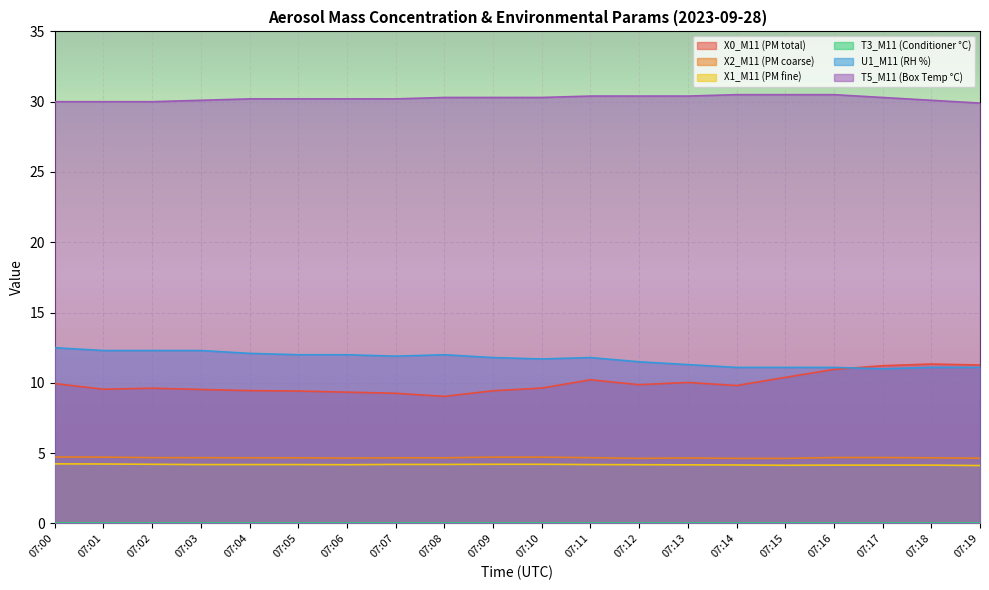

The X0_M11 (PM total) series shows 9.9 at 07:12. True or false?

True